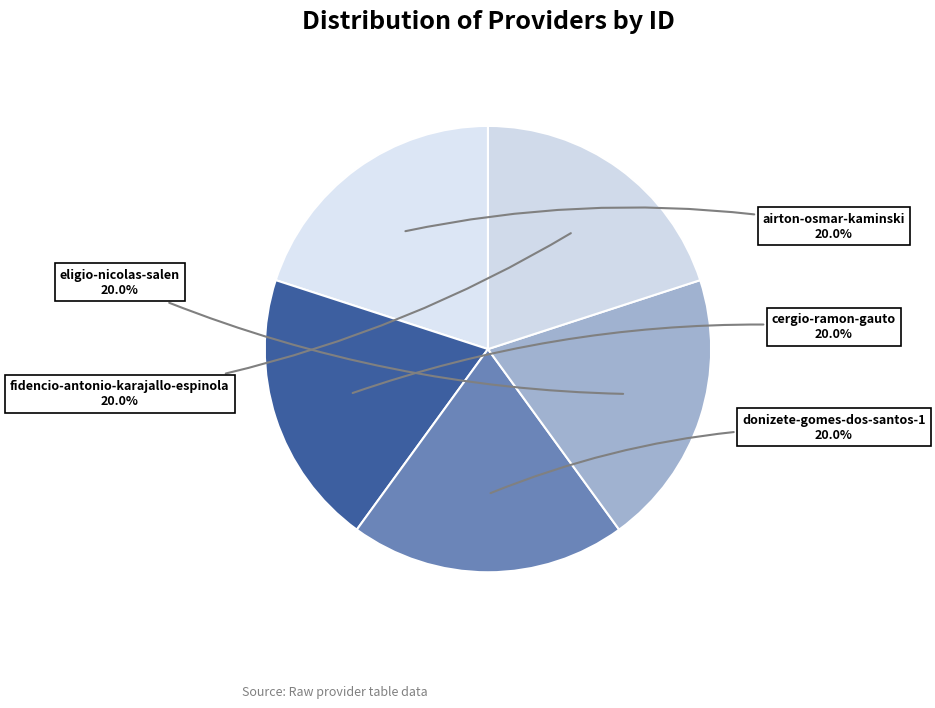

How many segments does this pie chart have?

5